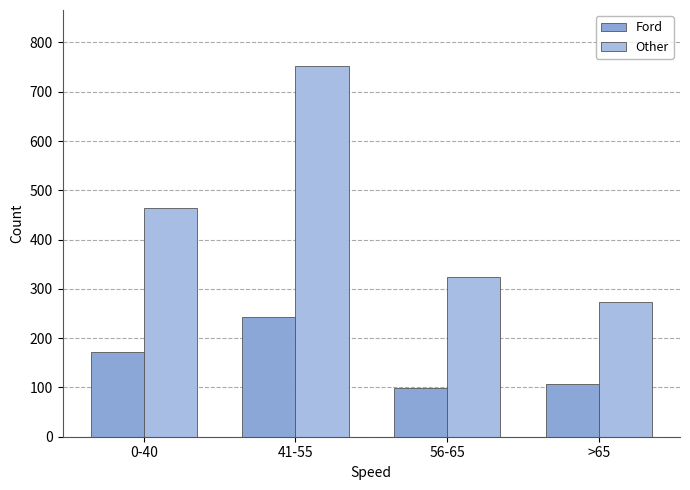

What is the difference between the Other values at 56-65 and 0-40?

140